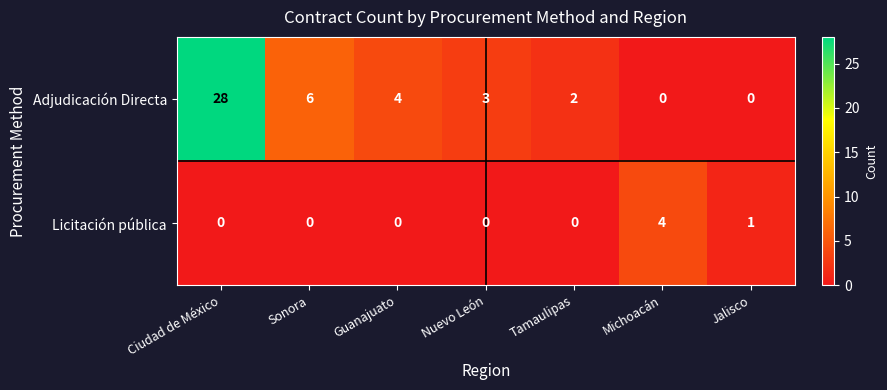

The Adjudicación Directa series shows 18 at Jalisco. True or false?

False